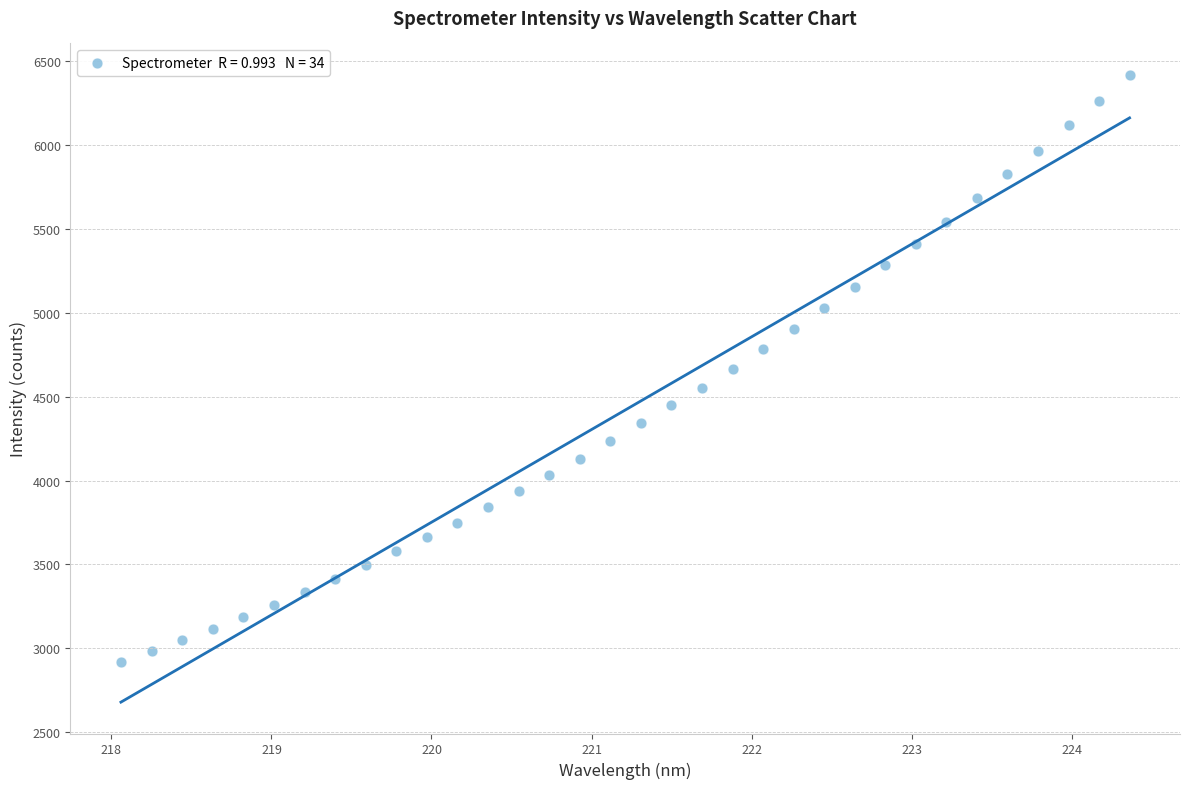

What is the range of Y values (max minus min)?

3499.7